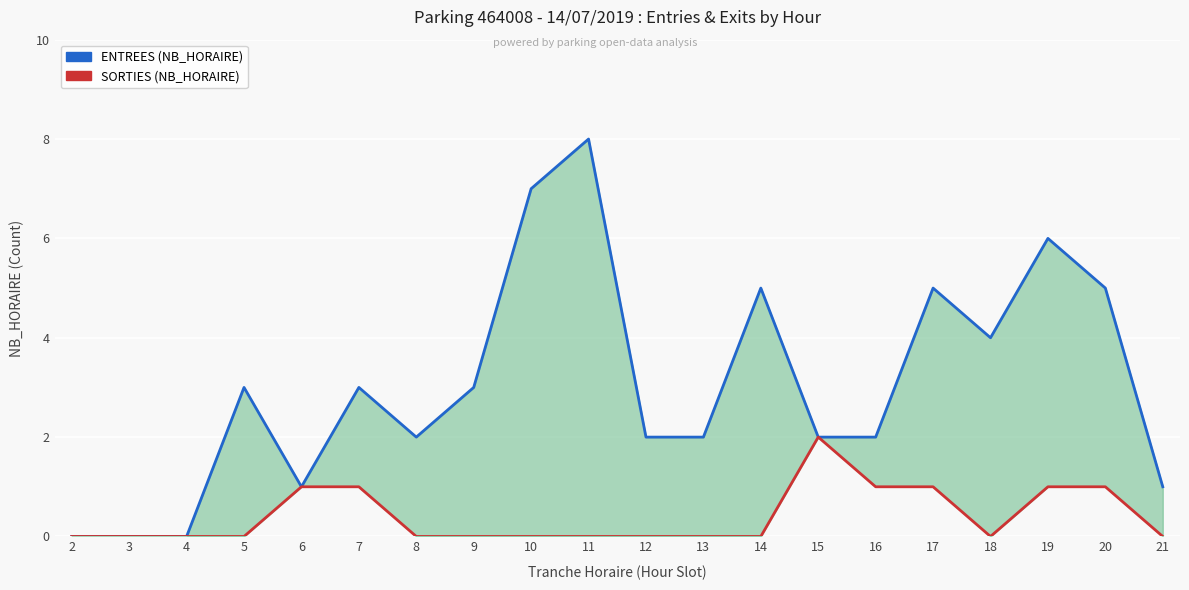

At 15, list the series in order from largest to smallest.

ENTREES (NB_HORAIRE), SORTIES (NB_HORAIRE)